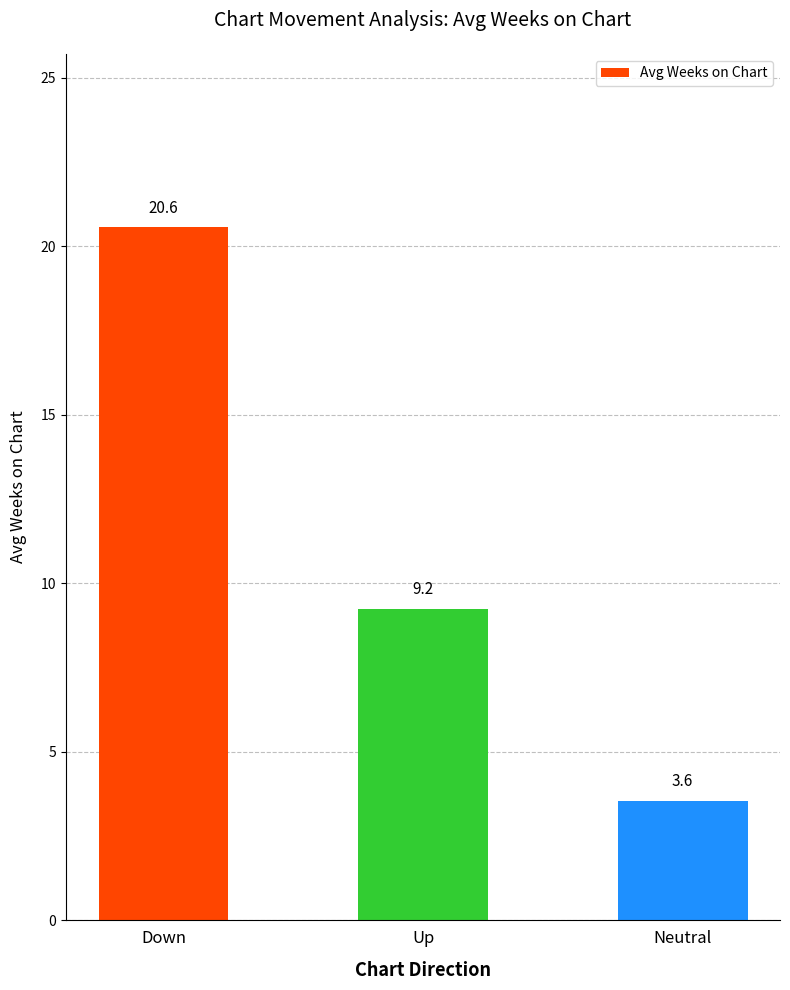

What position from the left is Neutral?

3